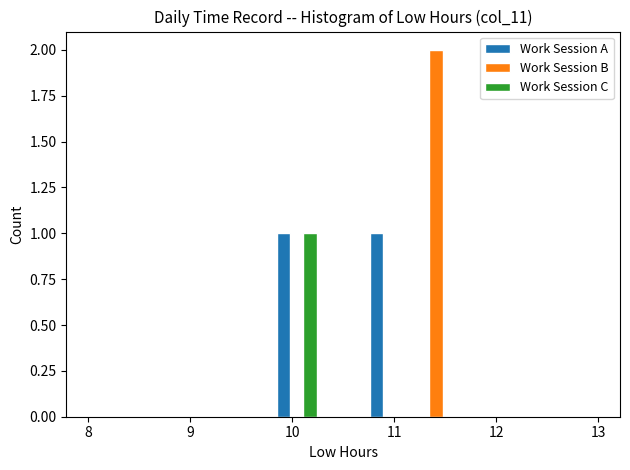

What is the height of the Work Session A bar covering 9.8 to 10.3 on the x-axis? Neither the bar edges nor the heights are printed on the chart, so give them approximately, as read against the axes.

1